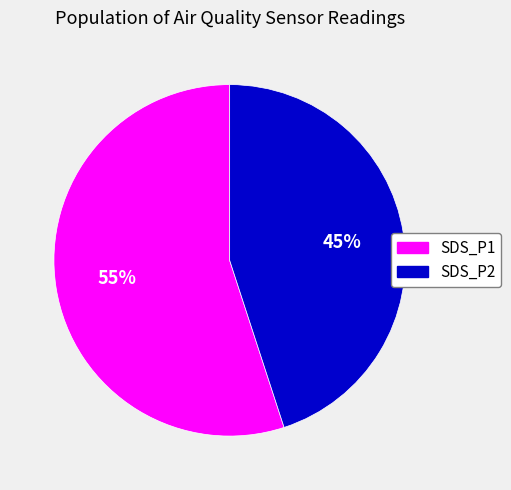

Is it true that SDS_P2 is 45% of the pie?

True